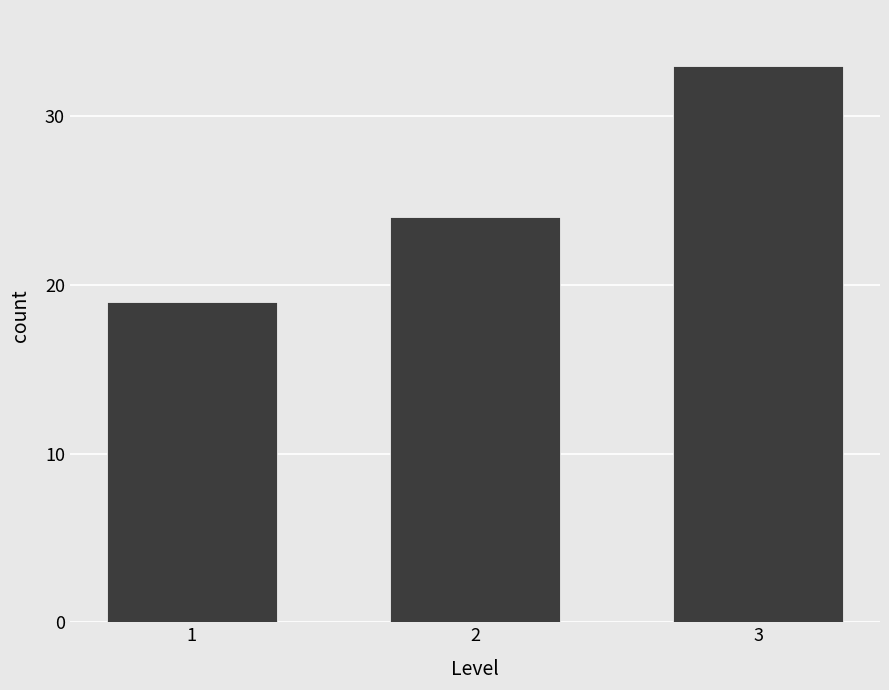

Reading right to left, extract all data points from this chart.

33	24	19